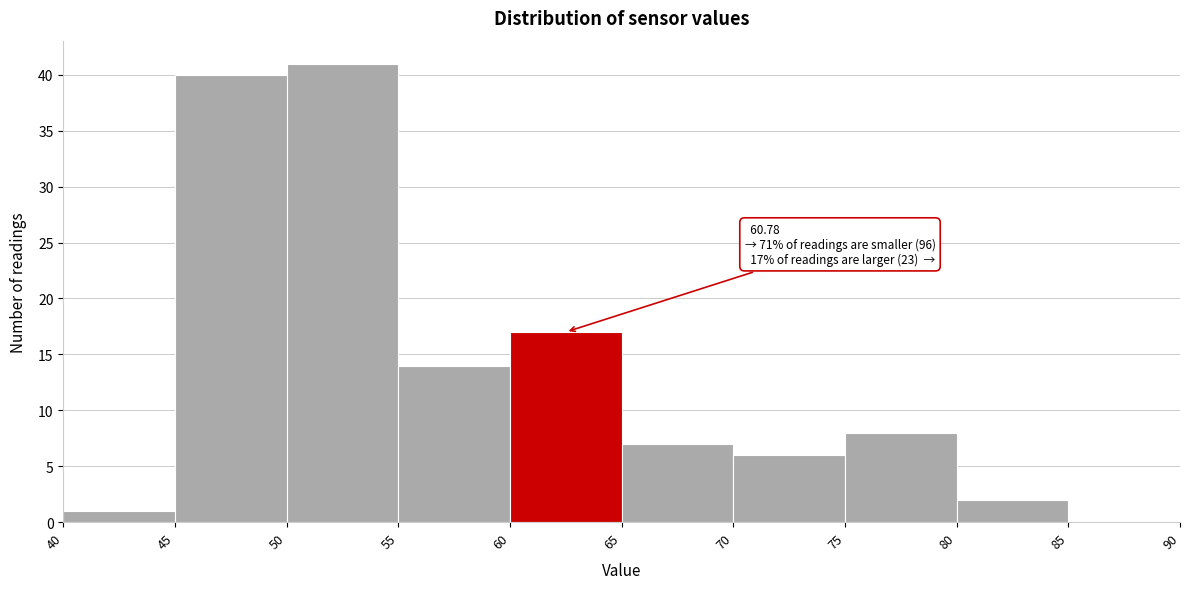

Over which range of the x-axis is the bar tallest?

50 to 55